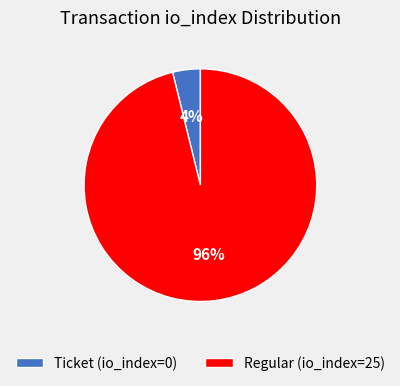

The Ticket (io_index=0) slice represents 14% of the pie. True or false?

False